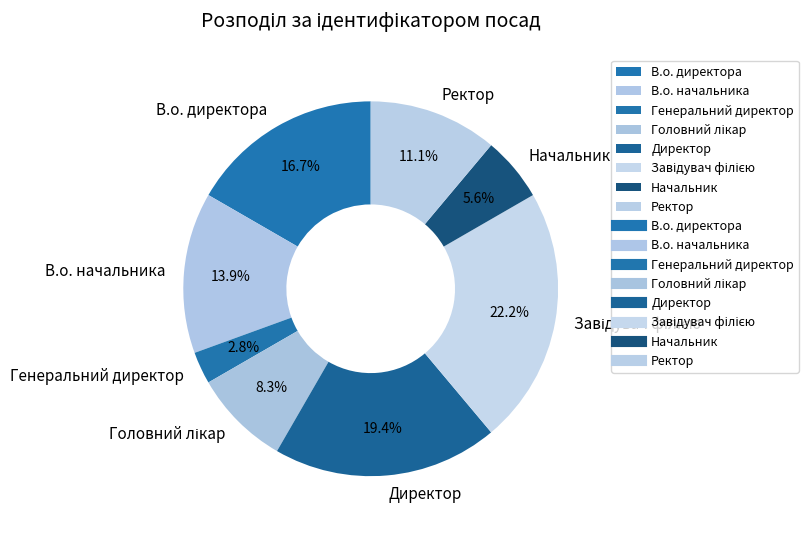

To the nearest percent, what is the average slice percentage?

12%